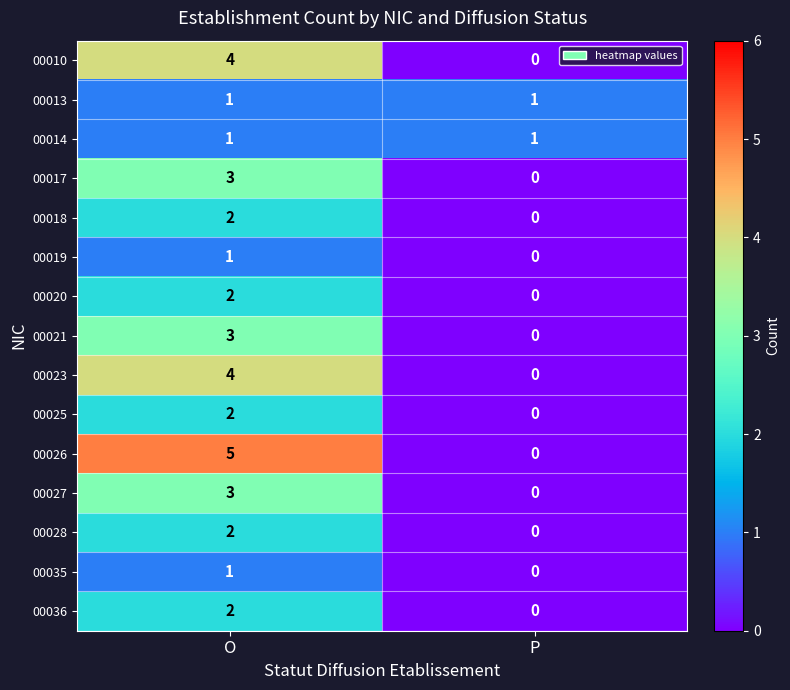

Which series has the largest total across all categories?

00026